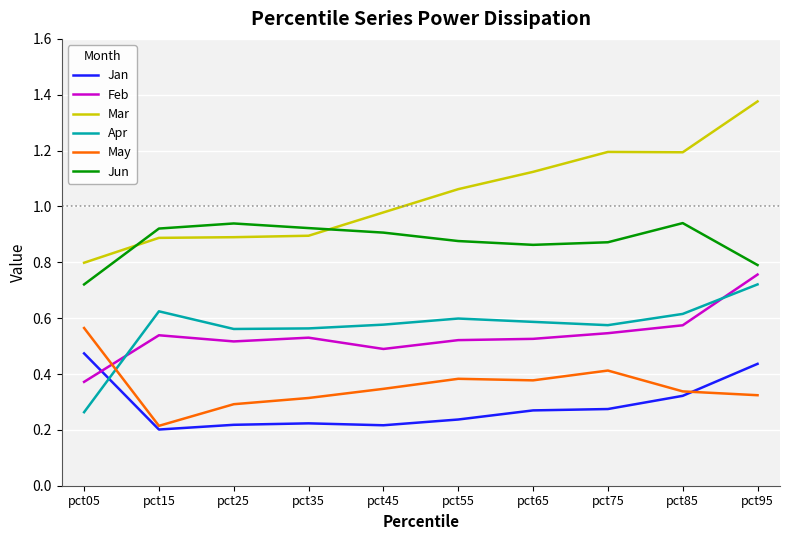

How many lines are shown in the chart?

6